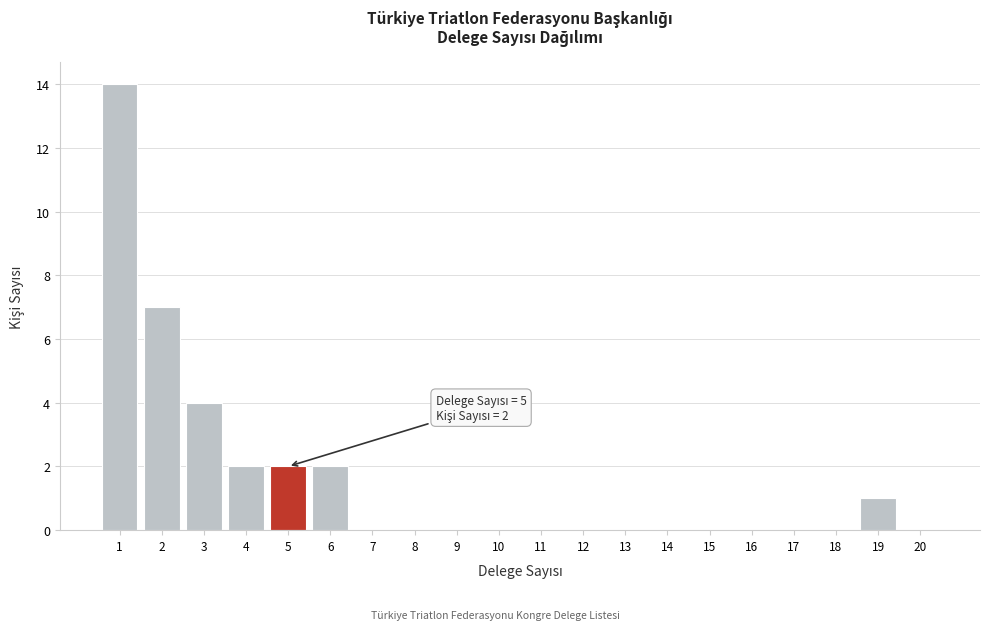

Which range on the x-axis has the tallest bar?

0.5 to 1.5